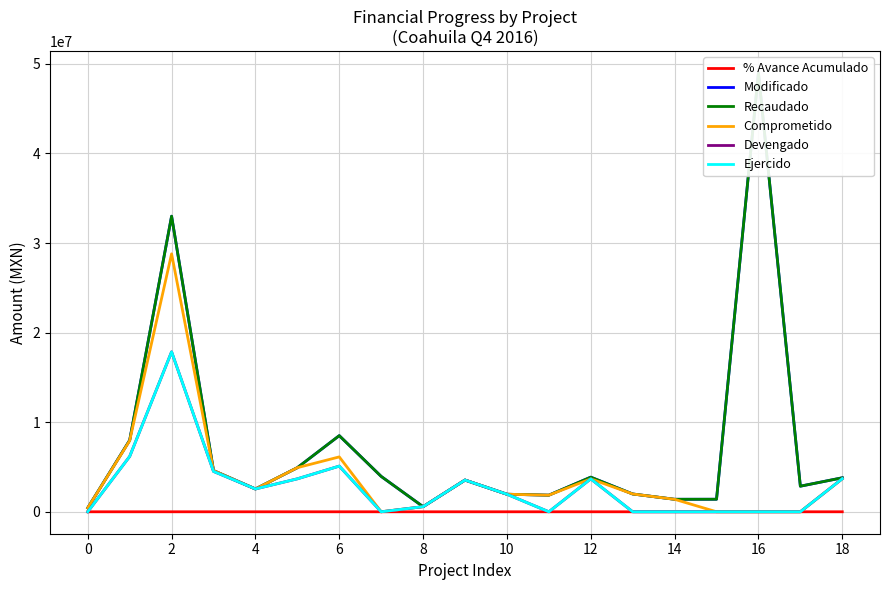

True or false: Devengado and Recaudado intersect in this chart.

False